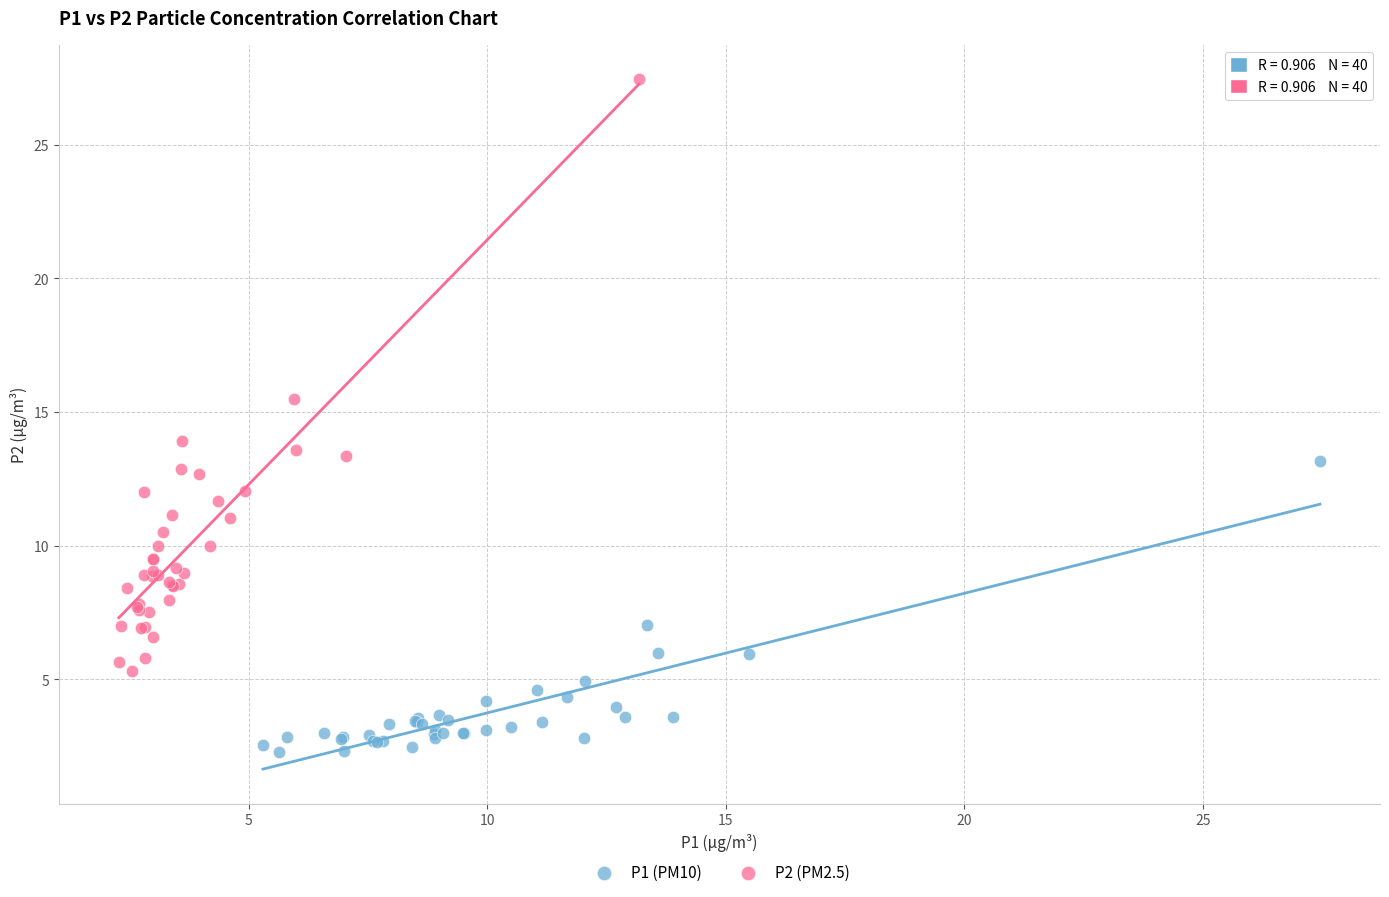

Which series contains the lowest Y value?

P1 (PM10)